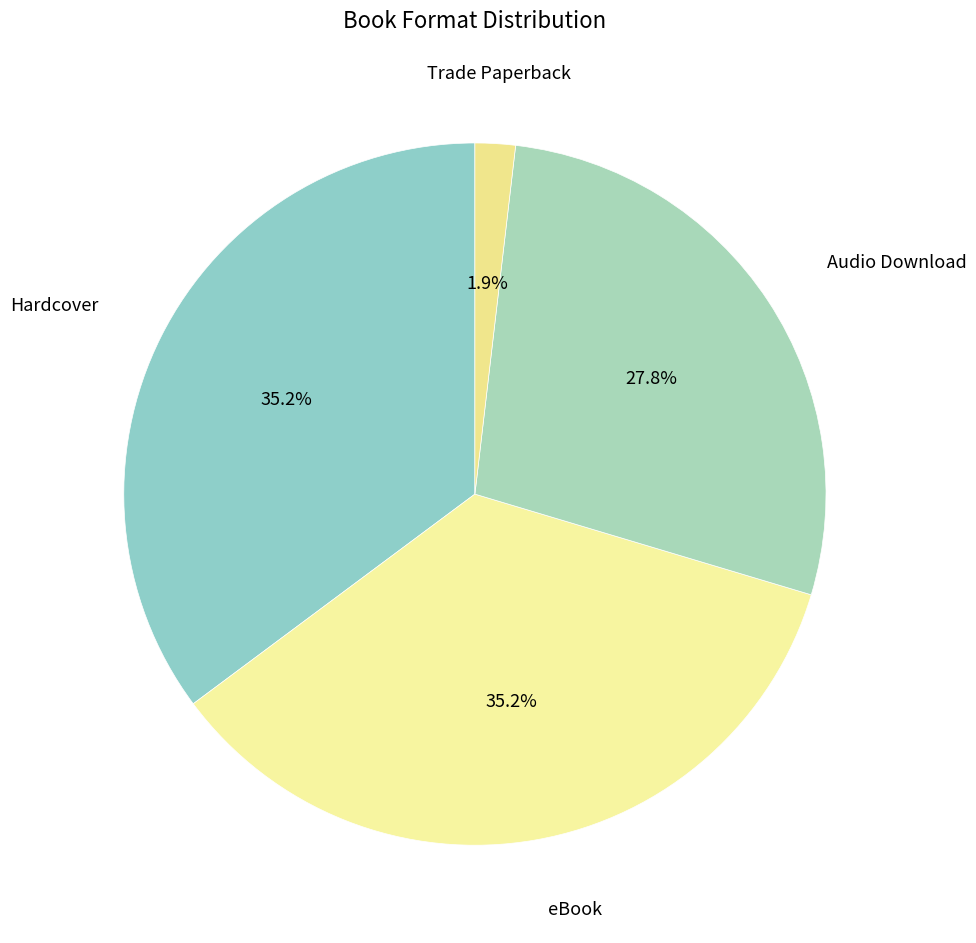

What percentage is NOT represented by Hardcover?

64.8%